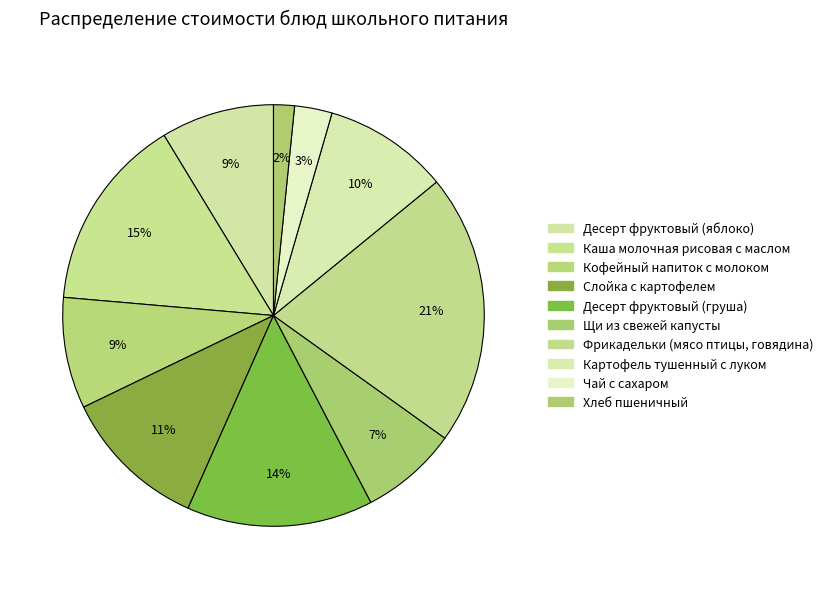

How many segments does this pie chart have?

10